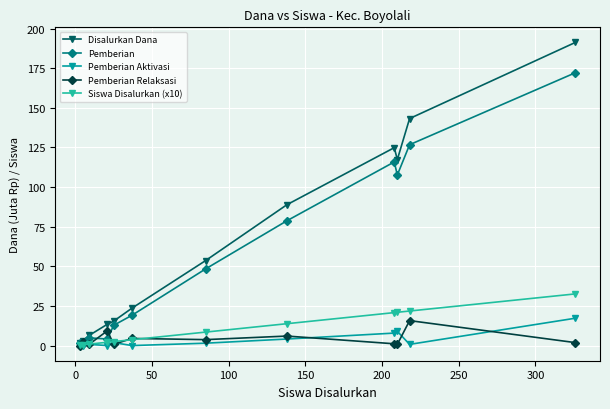

True or false: Pemberian Relaksasi and Pemberian cross at least once.

True